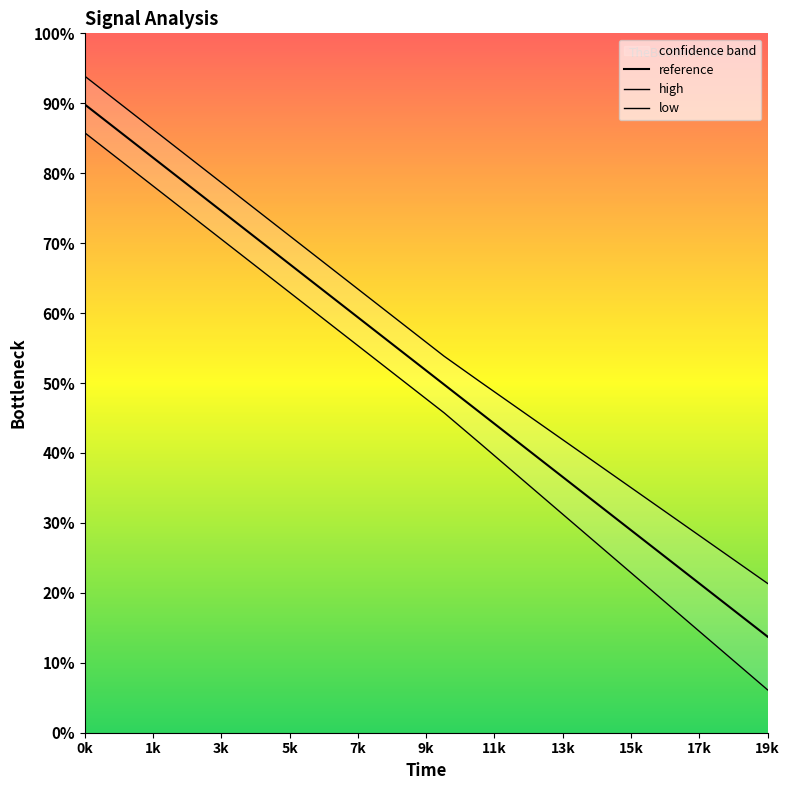

True or false: low and reference intersect in this chart.

False